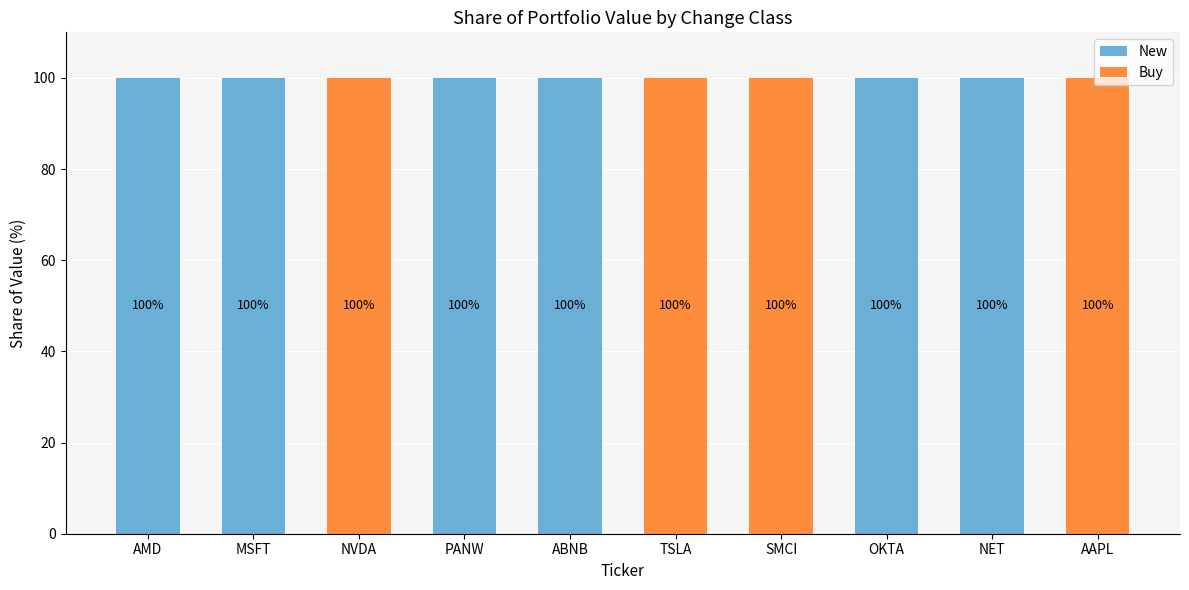

Read the New value at NET, to the nearest 5.

100